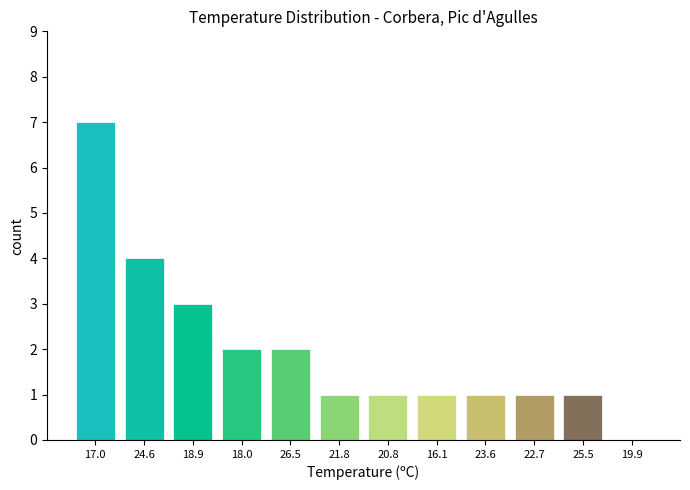

Reading left to right, extract all data points from this chart.

17.0=7	24.6=4	18.9=3	18.0=2	26.5=2	21.8=1	20.8=1	16.1=1	23.6=1	22.7=1	25.5=1	19.9=0